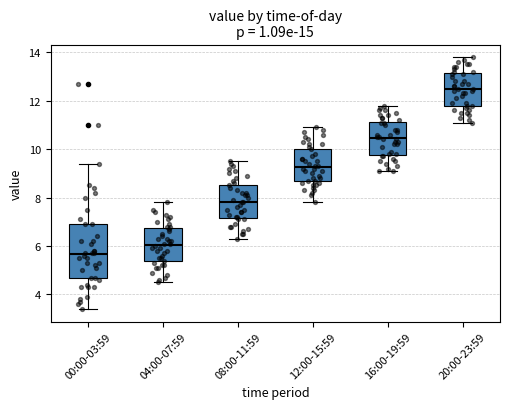

Where does the median line of the box for 12:00-15:59 sit on the y-axis? The values are not printed on the chart, so give them approximately, as read against the axis.

9.2